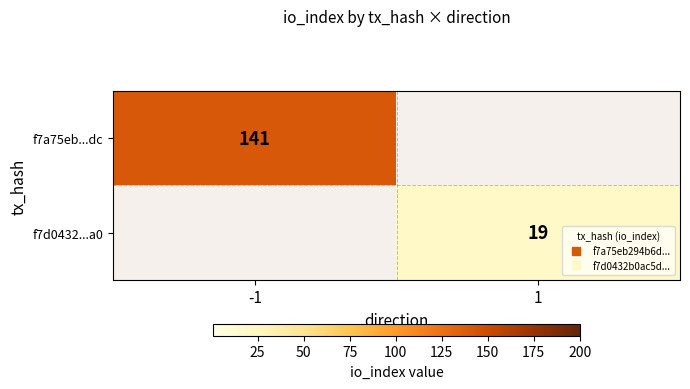

How many distinct data groups are displayed?

2